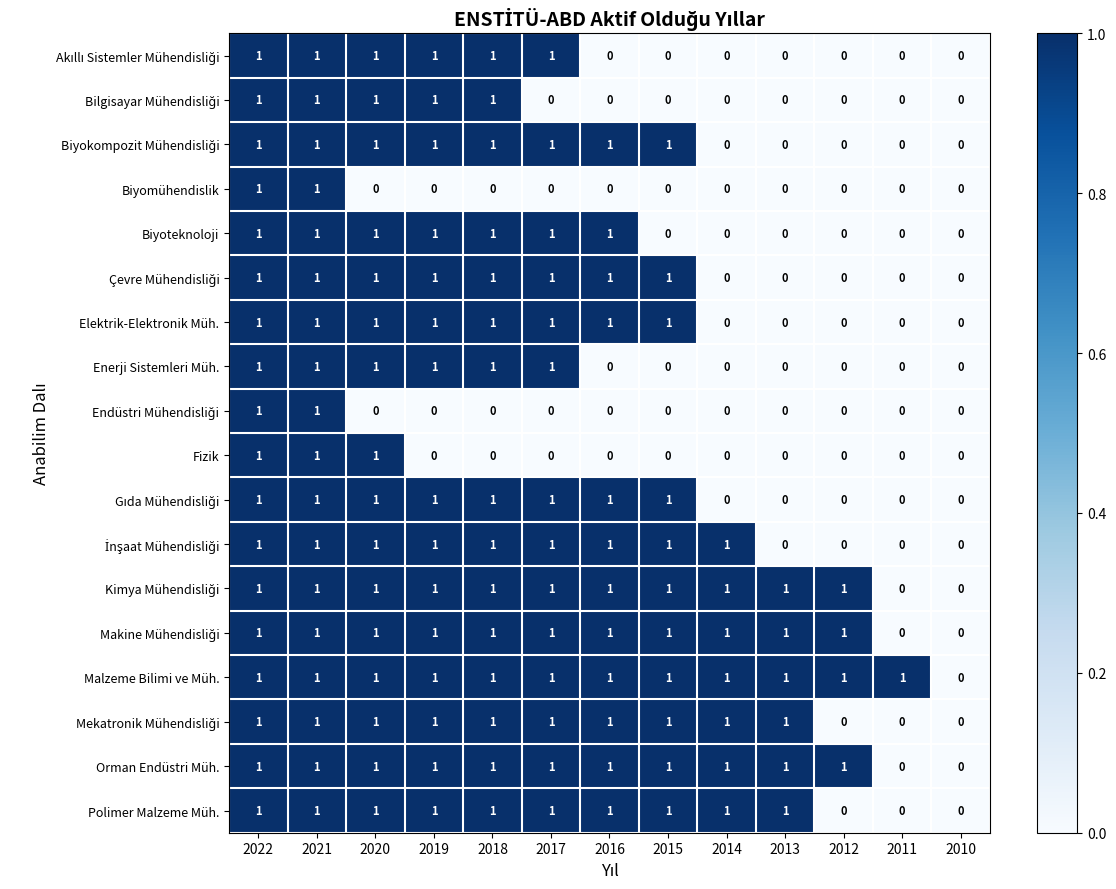

True or false: Fizik has a value of 1 at 2019.

False